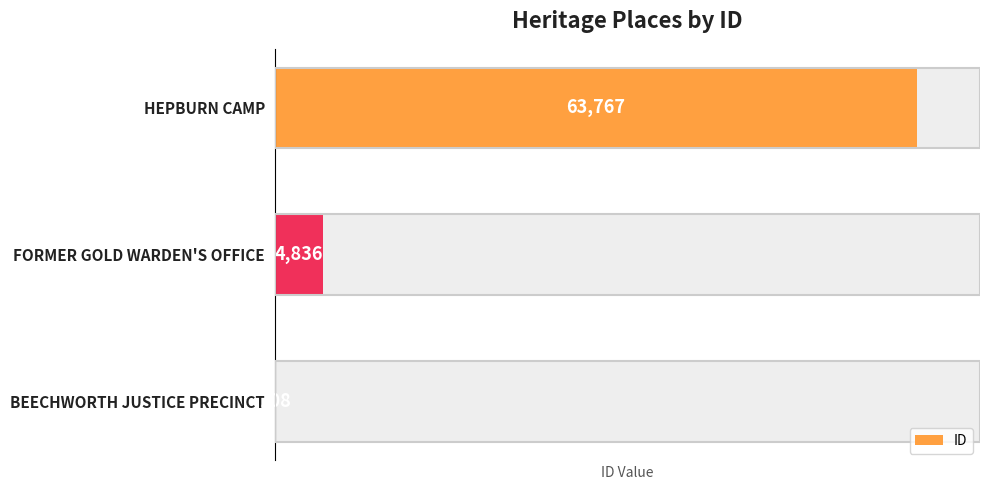

What is the difference between the maximum and second lowest values?

58931